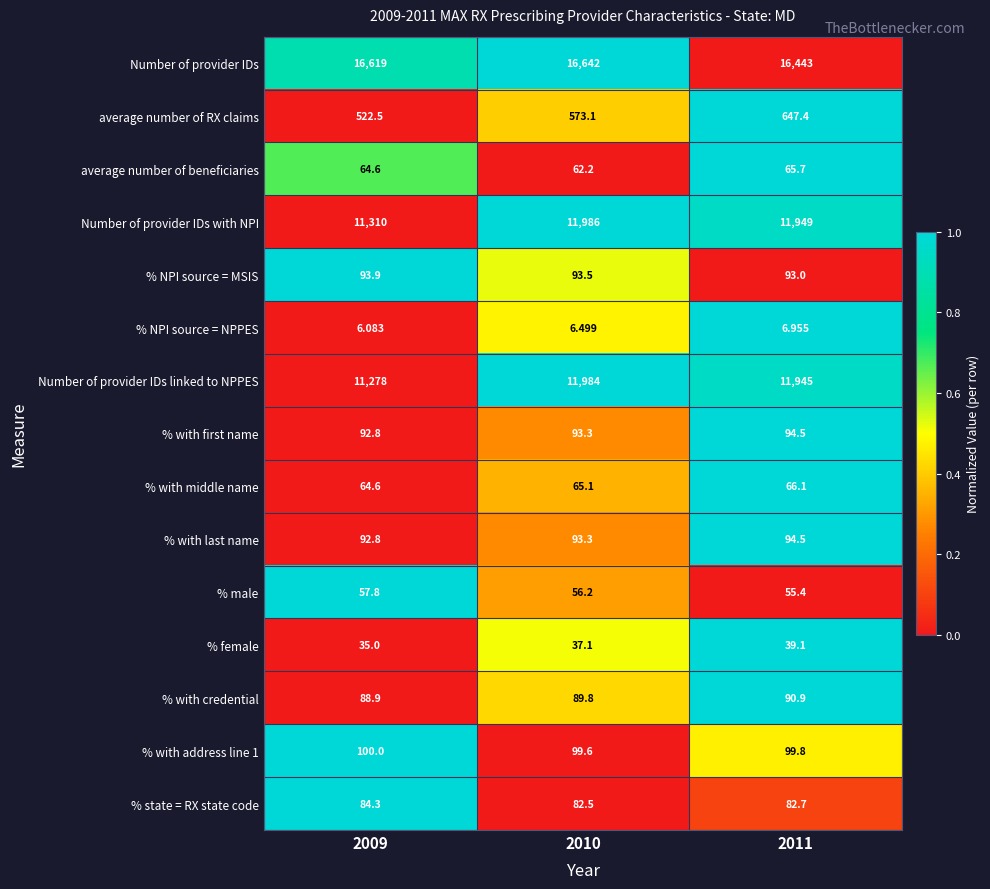

Between 2009 and 2011, which series saw the biggest shift?

Number of provider IDs linked to NPPES